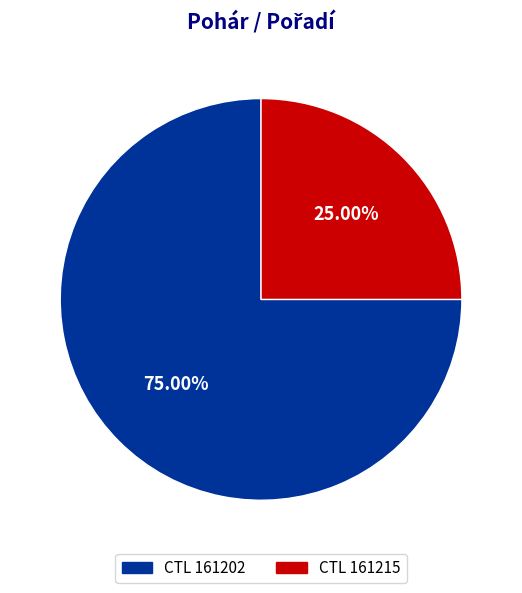

Does any single category account for the majority?

Yes